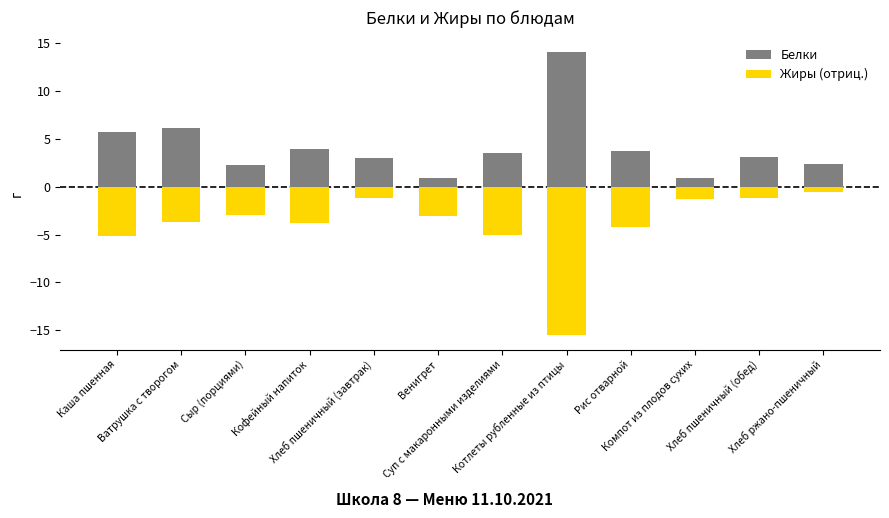

Which series has the largest range (max minus min)?

Жиры (отриц.)